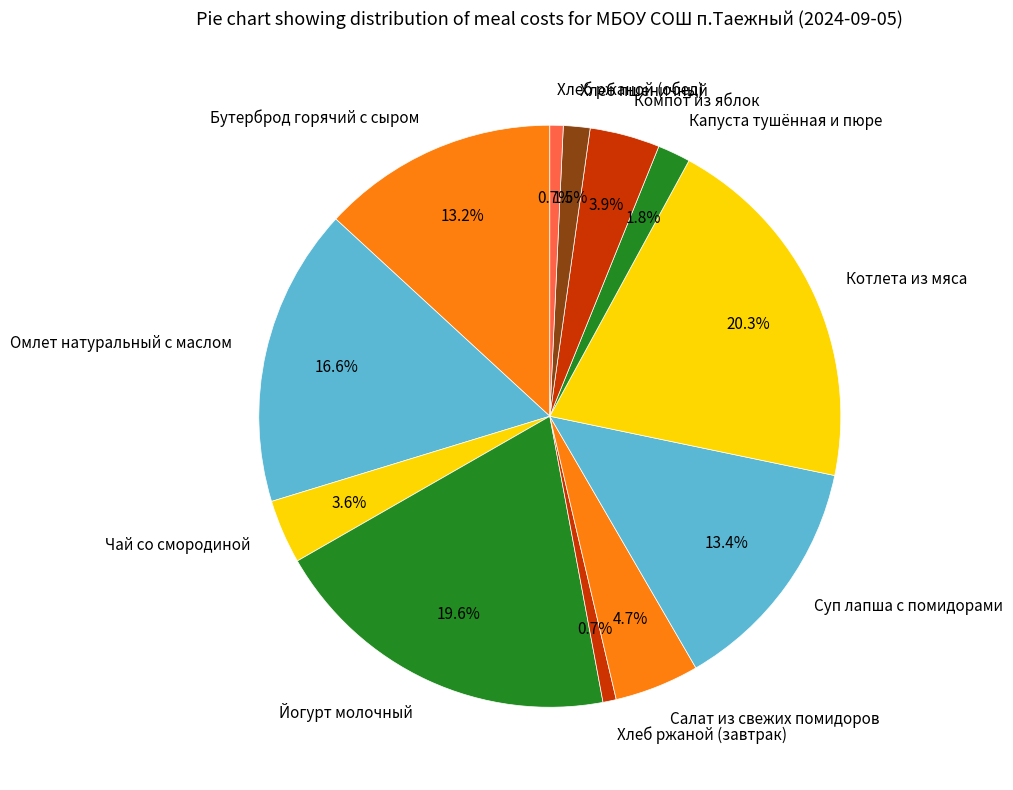

How many slices are in this pie chart?

12